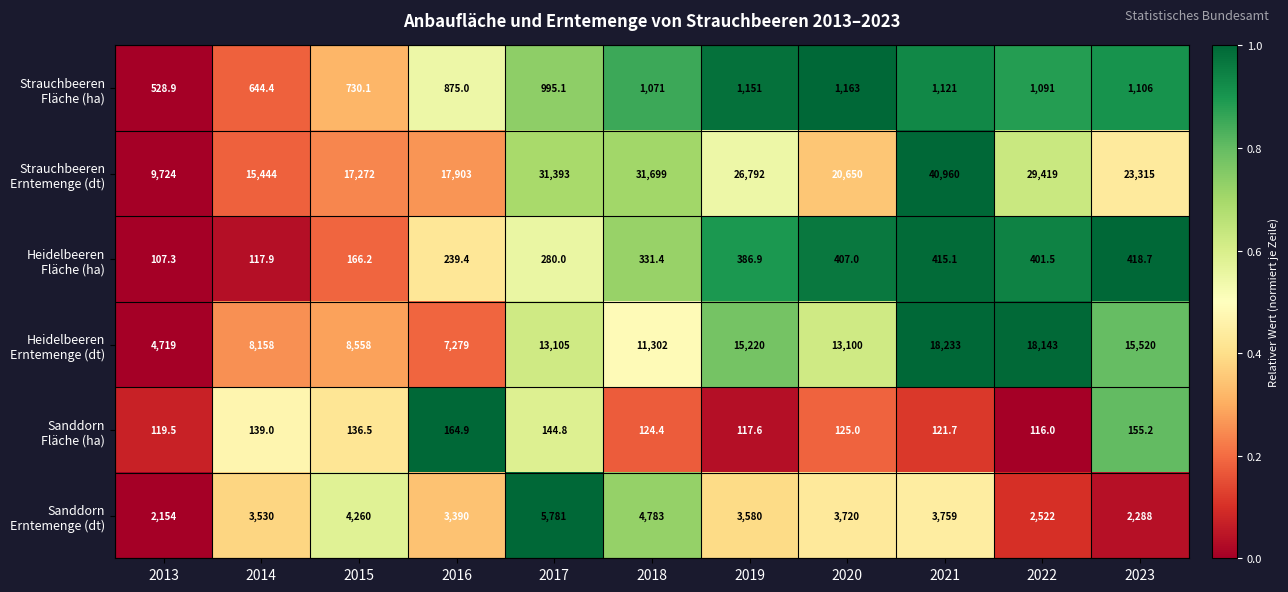

What is the minimum value shown in the chart?

107.3